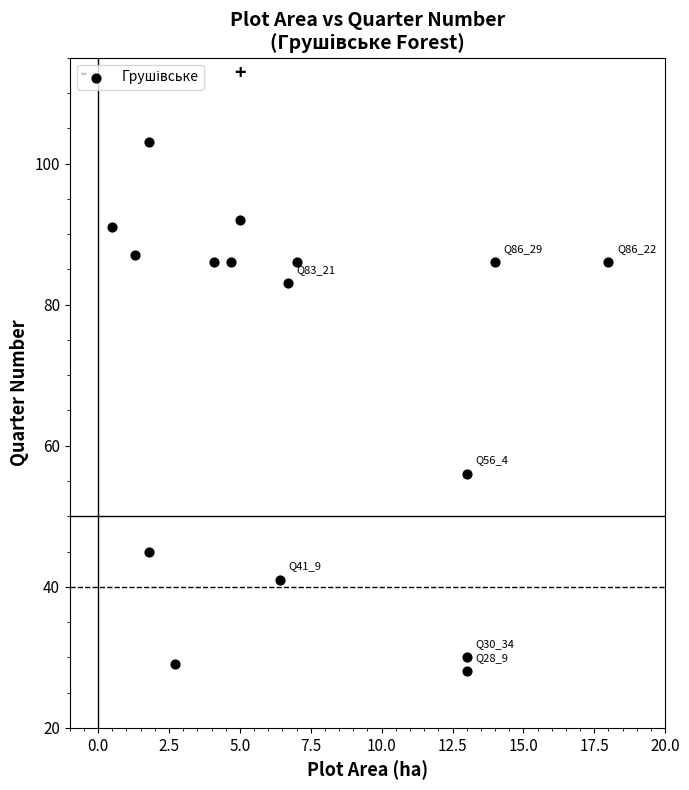

What Y value in the scatter plot is closest to 65?

56